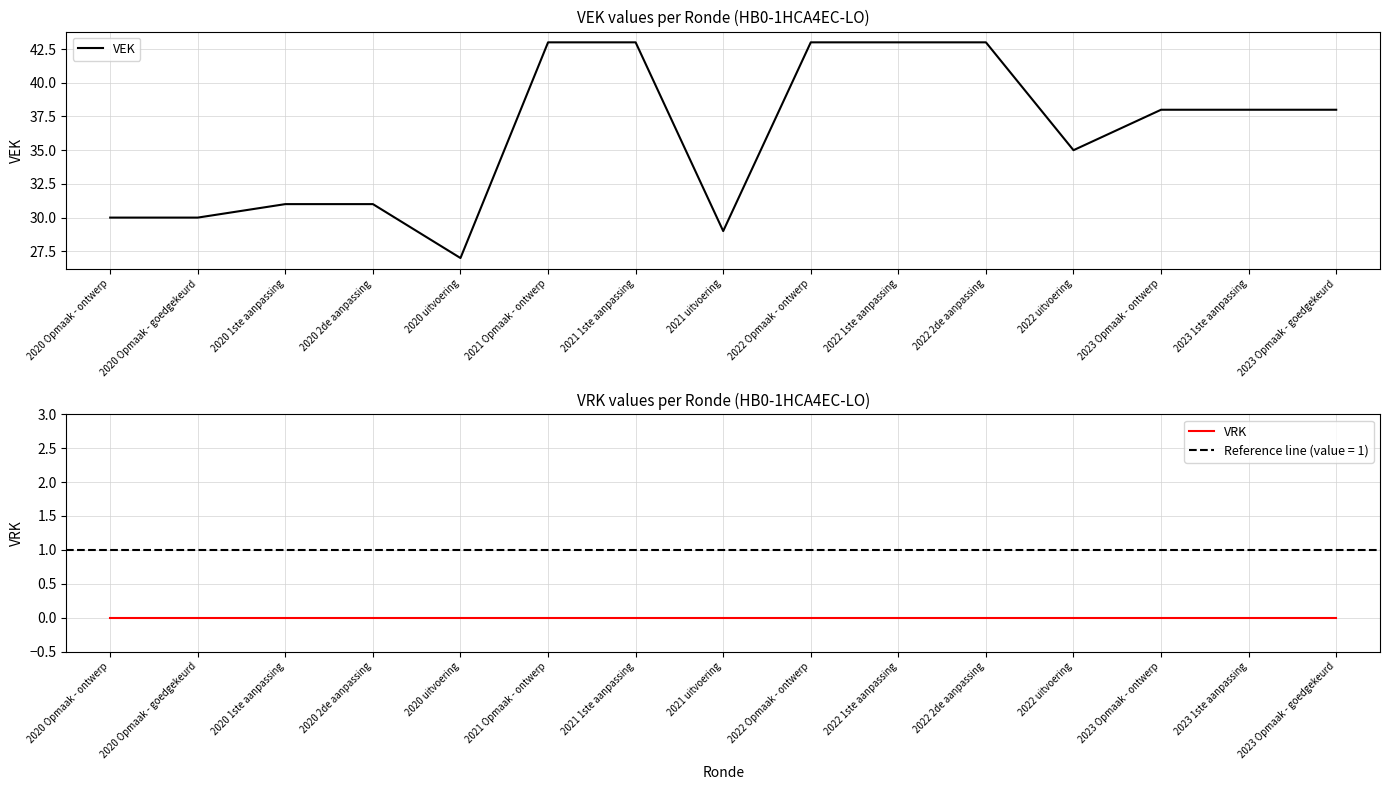

Count the number of categories in the chart.

15